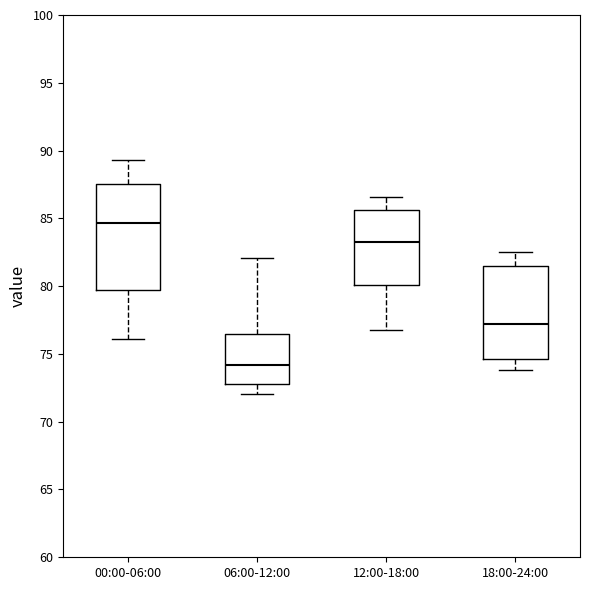

Reading left to right, transcribe this box plot: for each box, give where its median line is, the range the box spans, and where its two whiskers end, as read against the y-axis. The values are not printed on the chart, so give them approximately, as read against the axis.

00:00-06:00: median 84.5, box 79.5 to 87.5, whiskers 76.0 to 89.5
06:00-12:00: median 74.0, box 73.0 to 76.5, whiskers 72.0 to 82.0
12:00-18:00: median 83.5, box 80.0 to 85.5, whiskers 77.0 to 86.5
18:00-24:00: median 77.0, box 74.5 to 81.5, whiskers 74.0 to 82.5